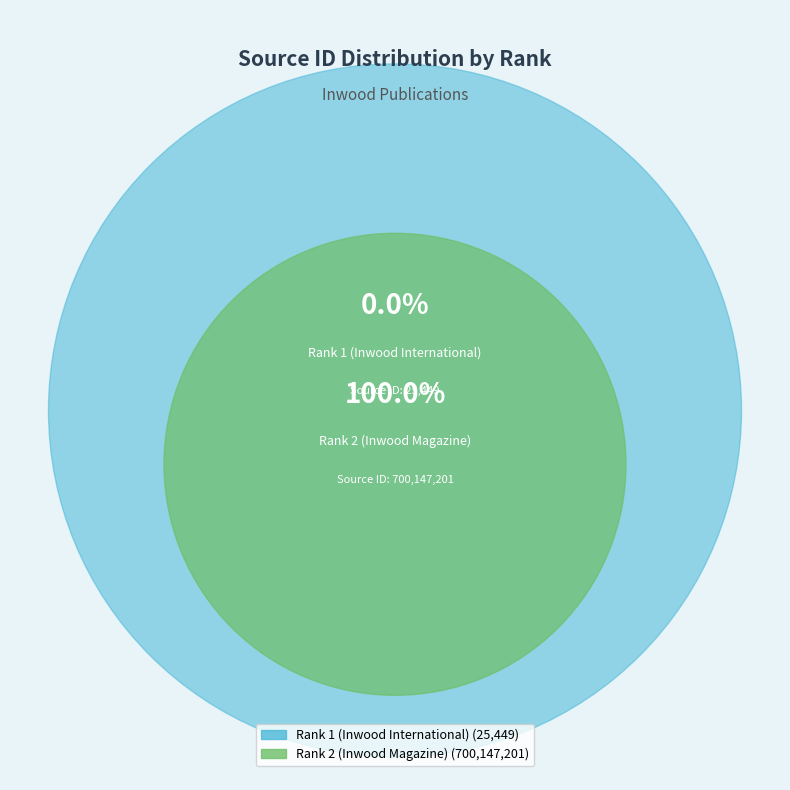

How many slices are in this pie chart?

2